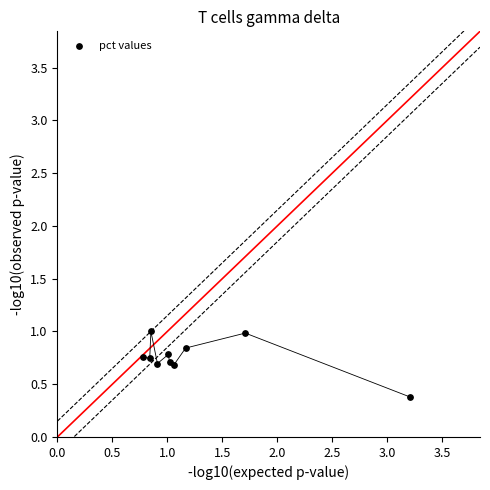

What is the average X value?

1.3